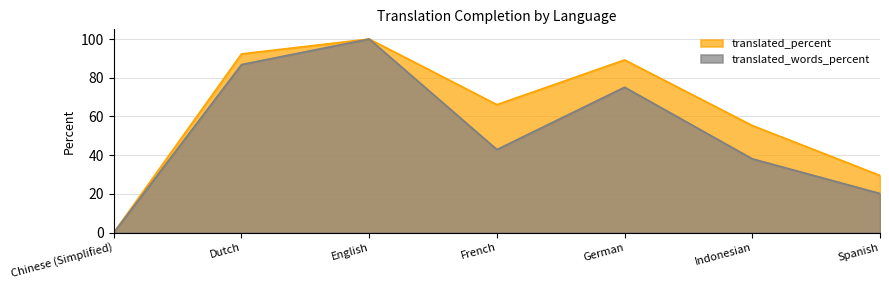

What are all the series names shown in the legend?

translated_percent, translated_words_percent